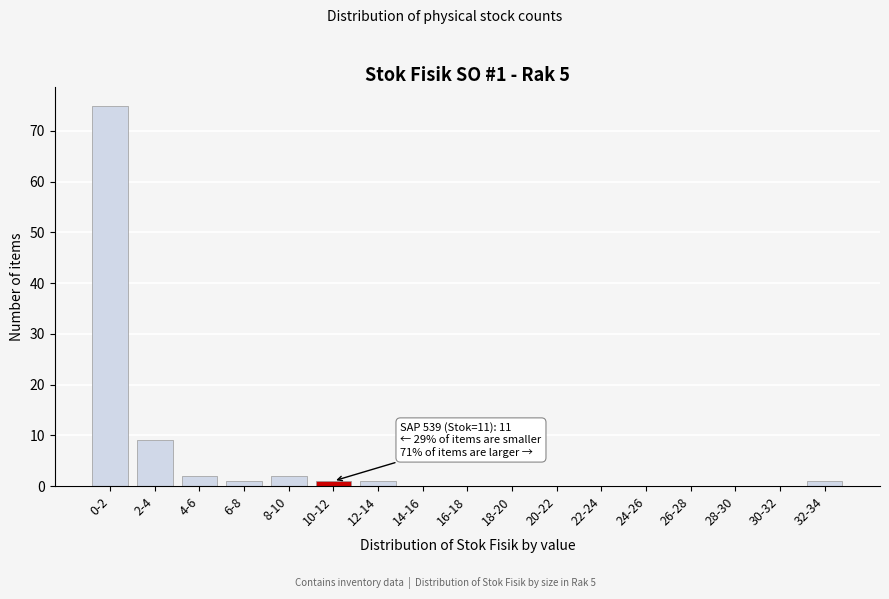

Reading left to right, list all the values displayed in this chart.

0-2=75	2-4=9	4-6=2	6-8=1	8-10=2	10-12=1	12-14=1	14-16=0	16-18=0	18-20=0	20-22=0	22-24=0	24-26=0	26-28=0	28-30=0	30-32=0	32-34=1